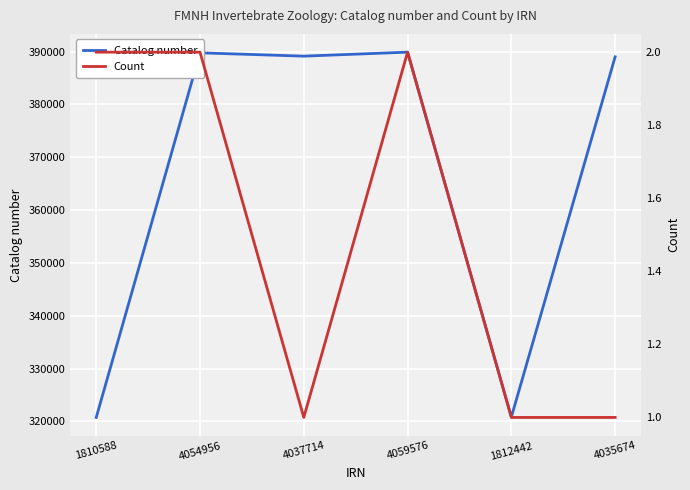

What is the spread (max minus min) of values at 1810588?

320749